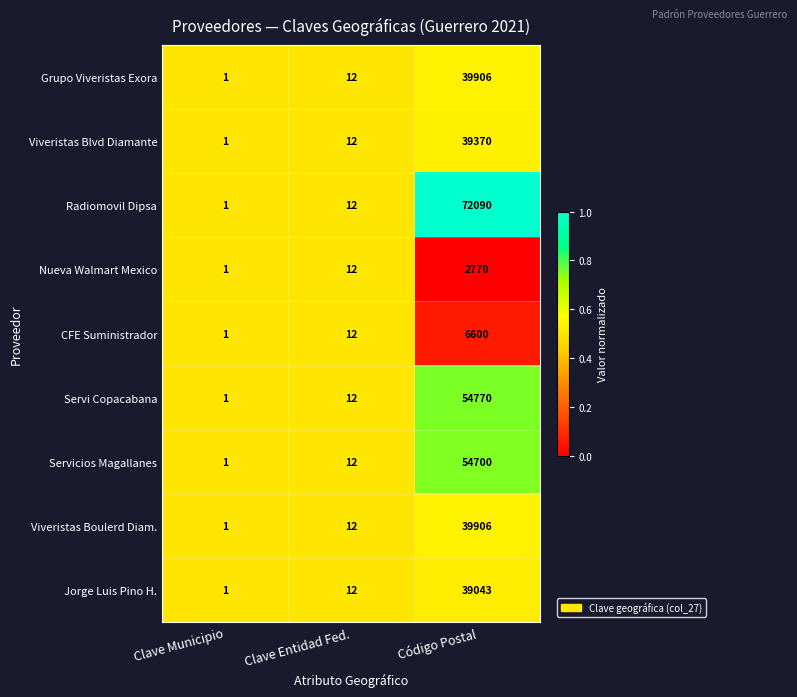

Is it true that Radiomovil Dipsa equals 37436 at Código Postal?

False